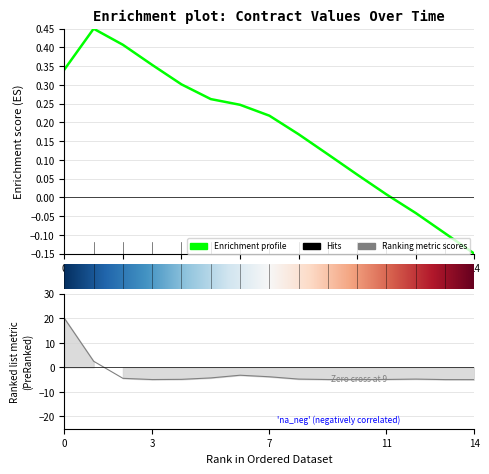

Does the chart display data point markers on the line(s)?

No